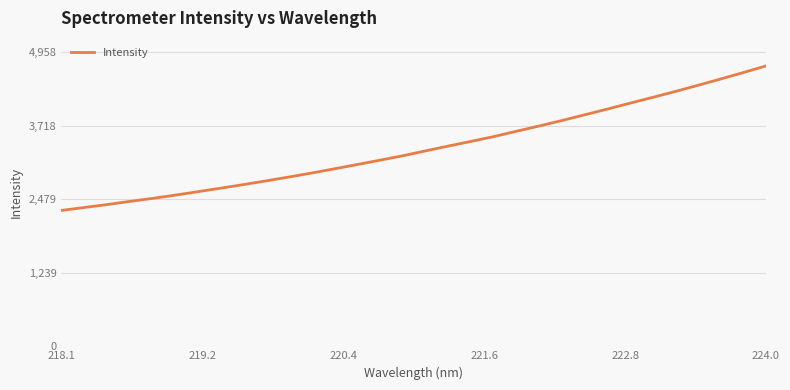

What is the difference between the maximum and minimum values?

2433.6